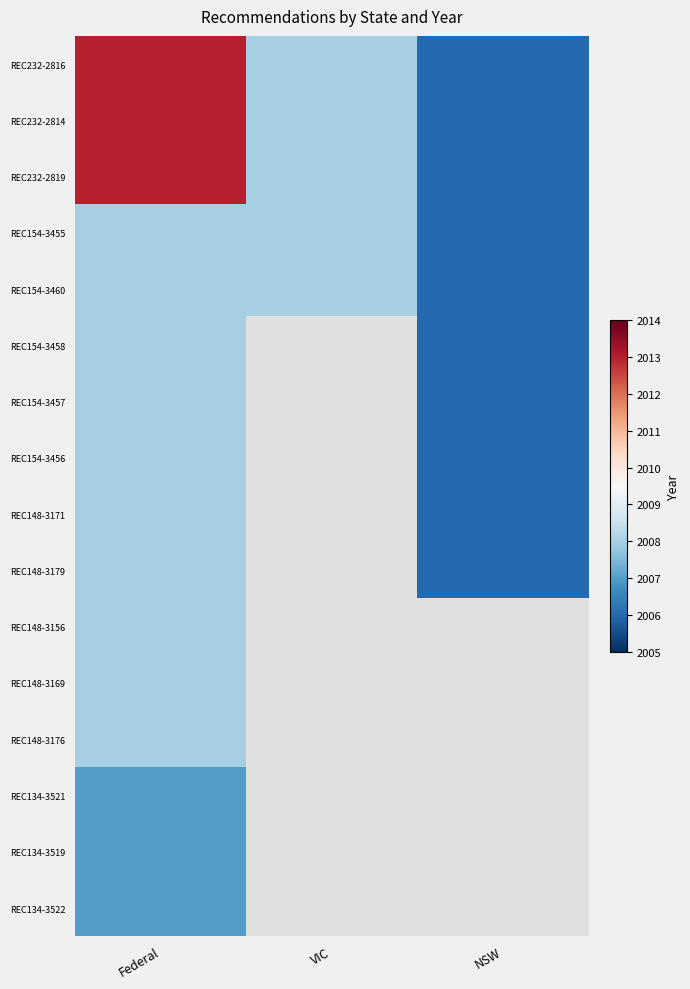

At which category does the chart reach its peak across all series?

Federal